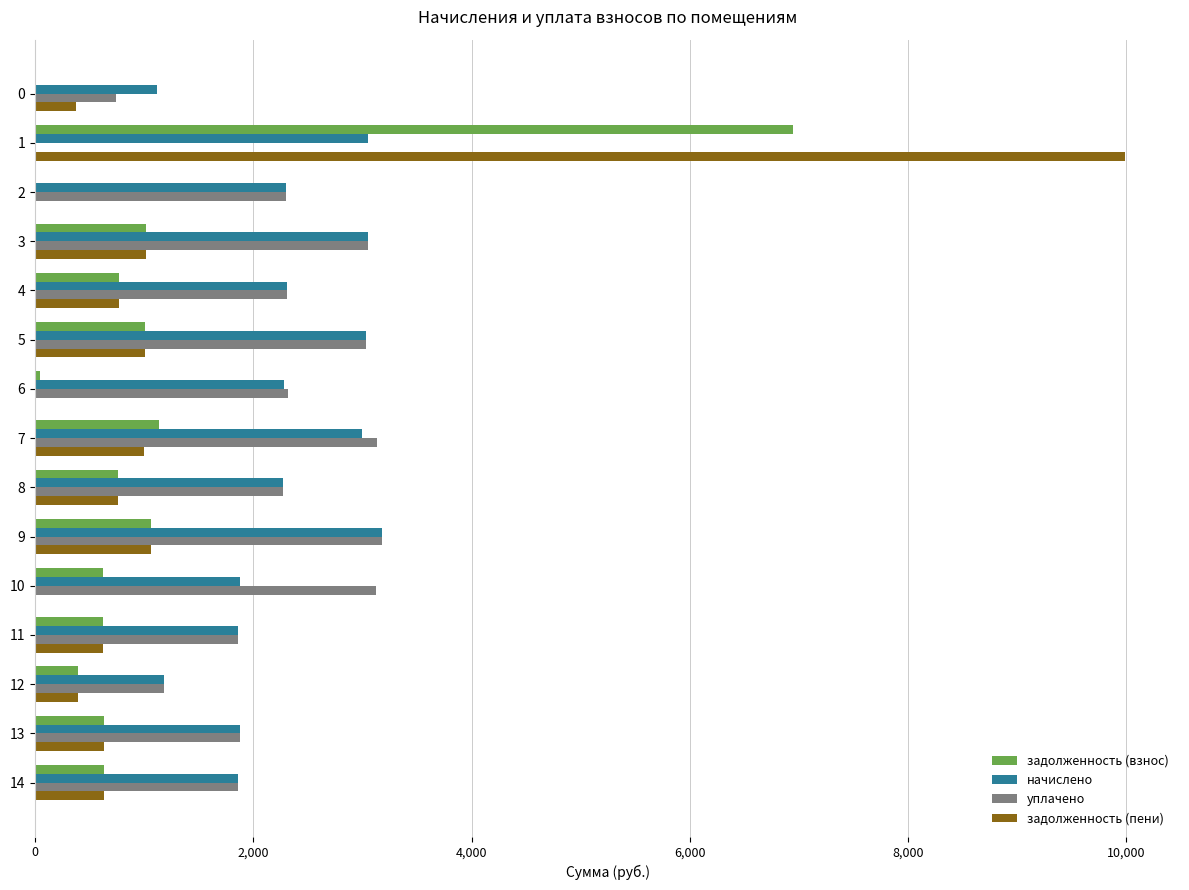

What is the maximum value shown in the chart?

9993.8